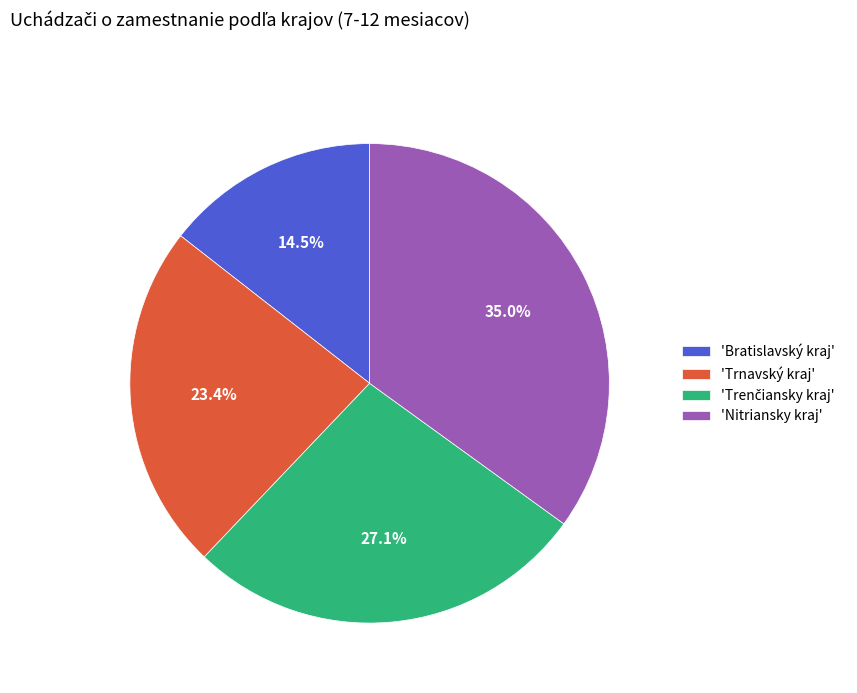

Does any single category account for the majority?

No